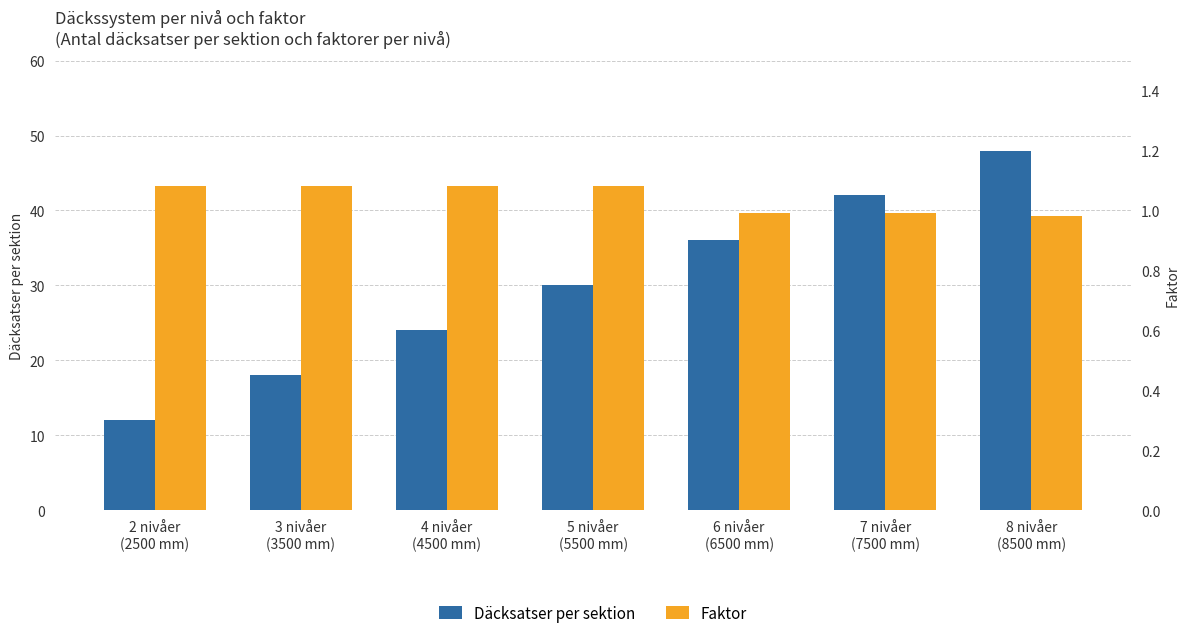

What is the total value across all series at 2 nivåer
(2500 mm)?

13.1